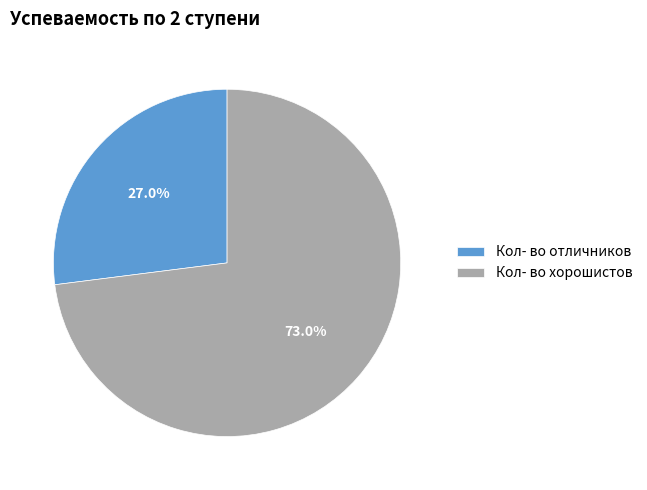

Is there a majority slice in this chart?

Yes